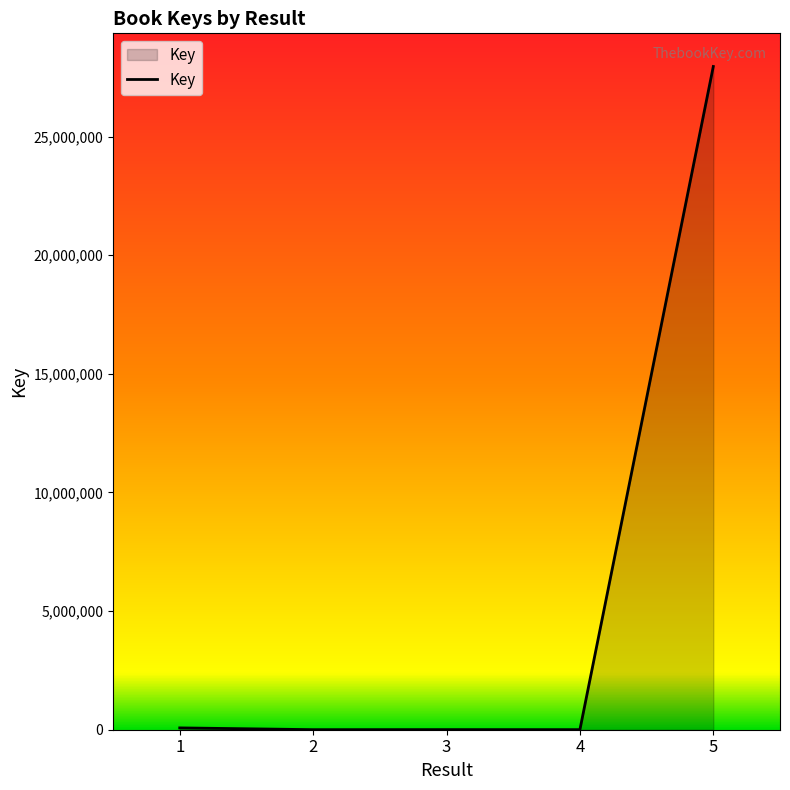

How many values are below 4283?

2